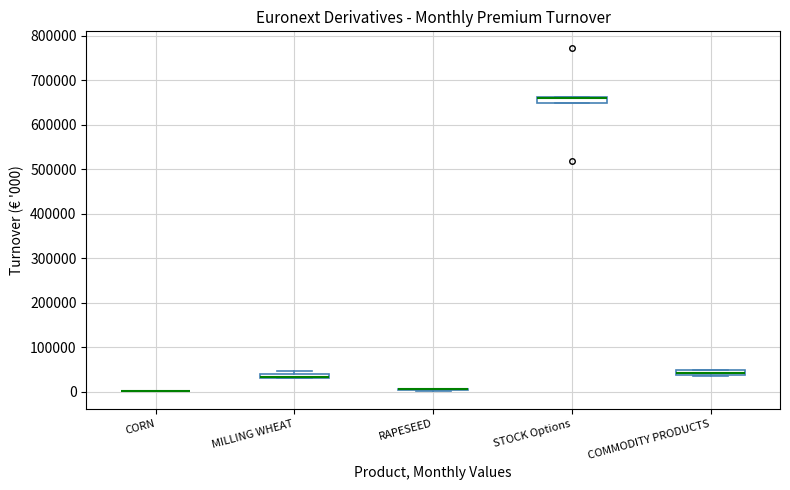

Where is the lower edge of the box for STOCK Options on the y-axis? The values are not printed on the chart, so give them approximately, as read against the axis.

650000